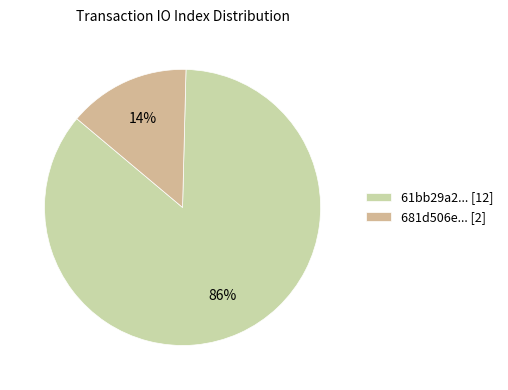

Rank the categories by value from lowest to highest.

681d506e... [2], 61bb29a2... [12]